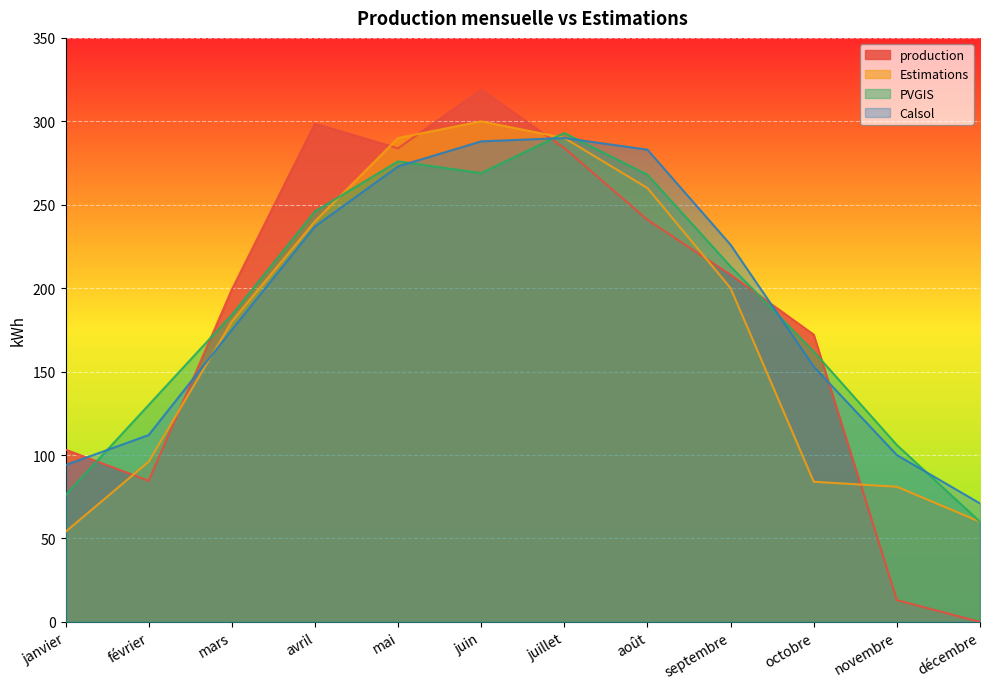

Rank the series by their maximum value, from lowest to highest.

Calsol, PVGIS, Estimations, production